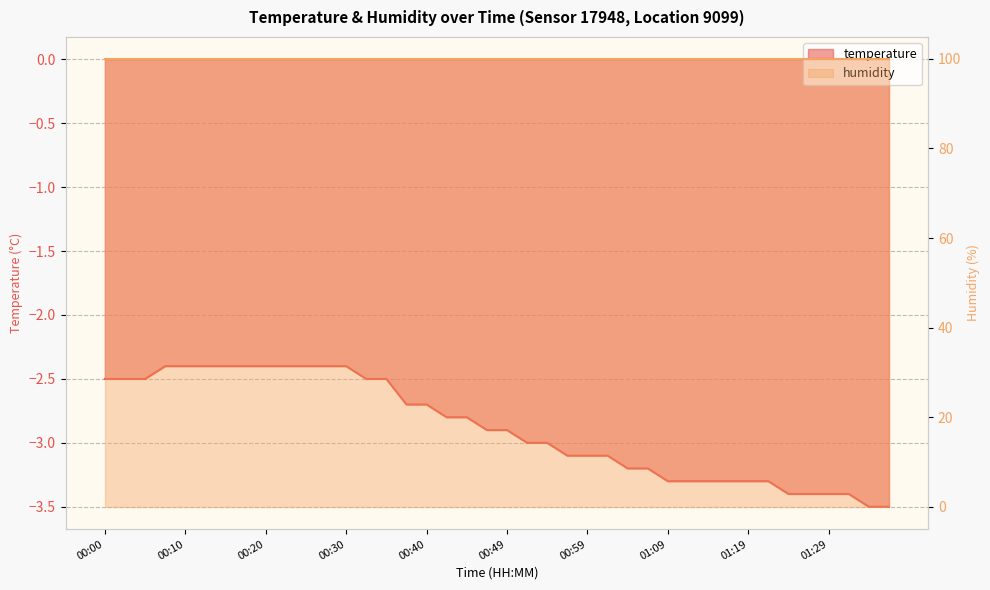

Which has a higher value, 01:09 or 00:42?

00:42